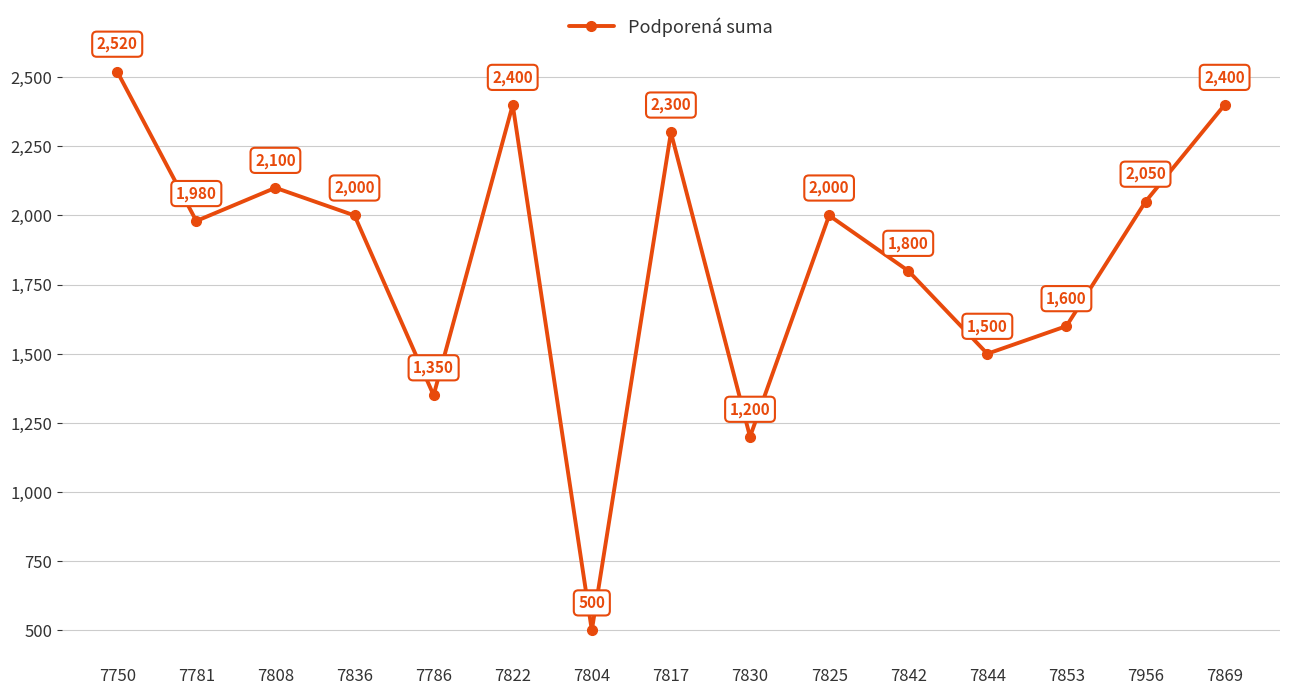

What is the average value?

1847